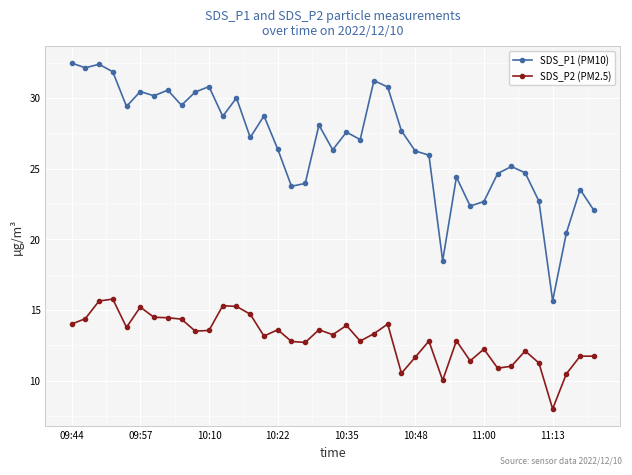

Which series has the largest total across all categories?

SDS_P1 (PM10)